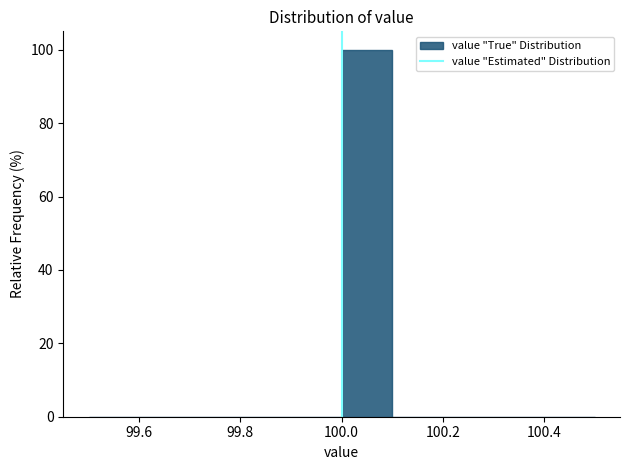

Over which range of the x-axis is the bar tallest?

100.0 to 100.1